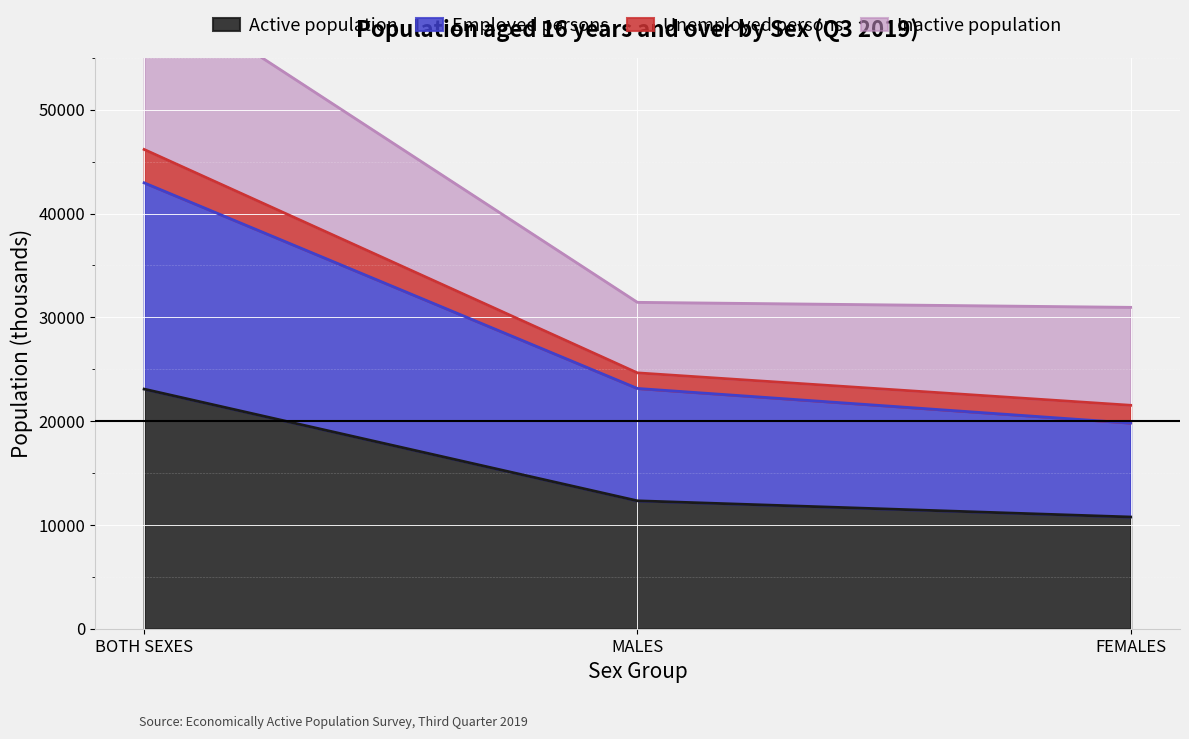

Rank the categories by Active population value from highest to lowest.

BOTH SEXES, MALES, FEMALES